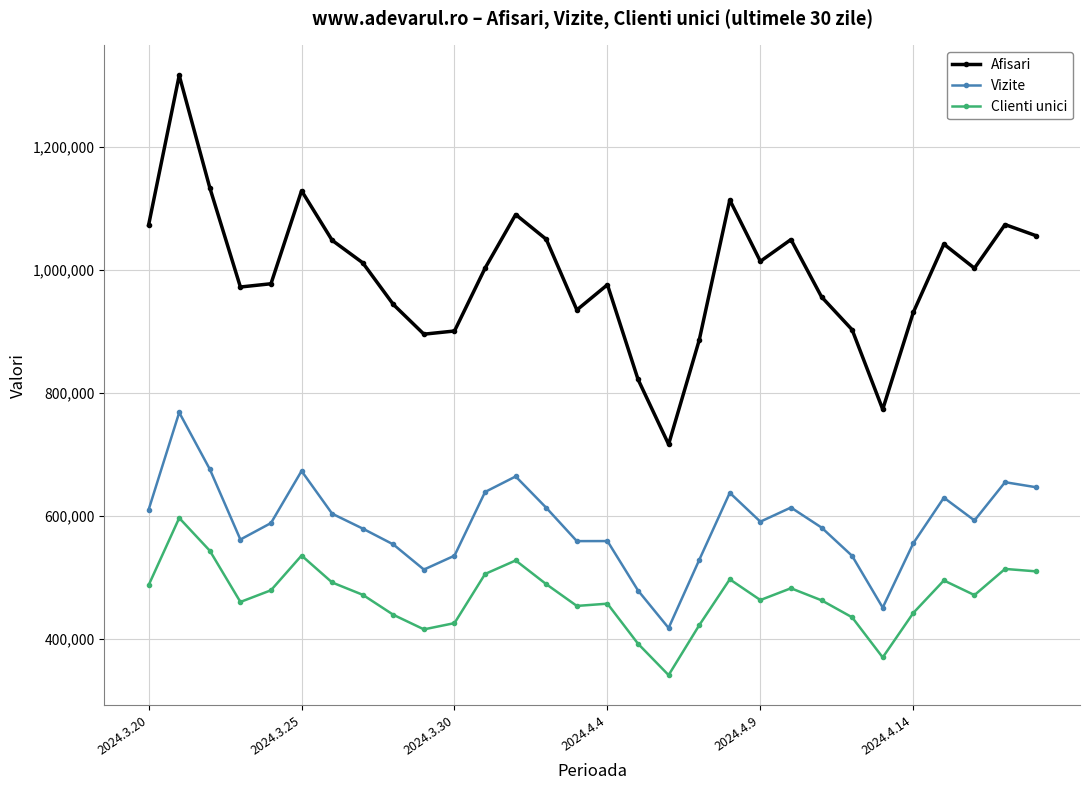

True or false: Vizite has more than 2 interior local peaks.

True